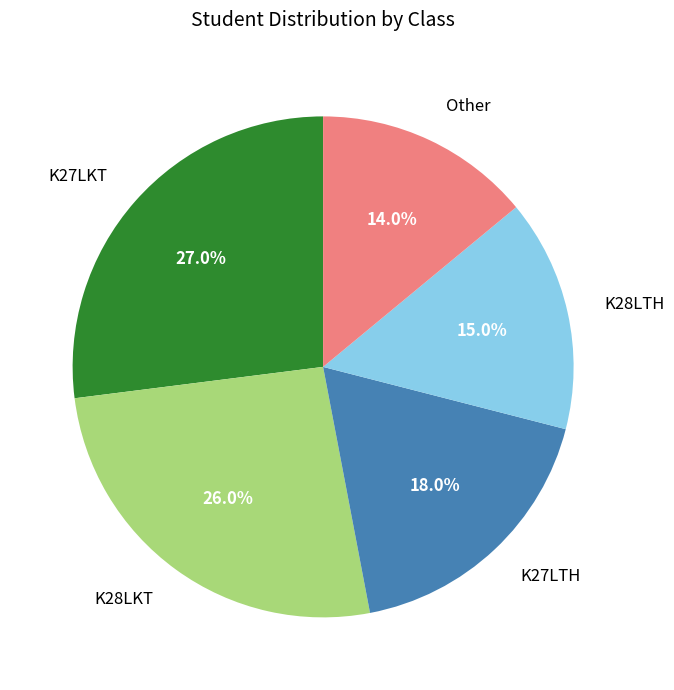

Rank the categories by value from highest to lowest.

K27LKT, K28LKT, K27LTH, K28LTH, Other